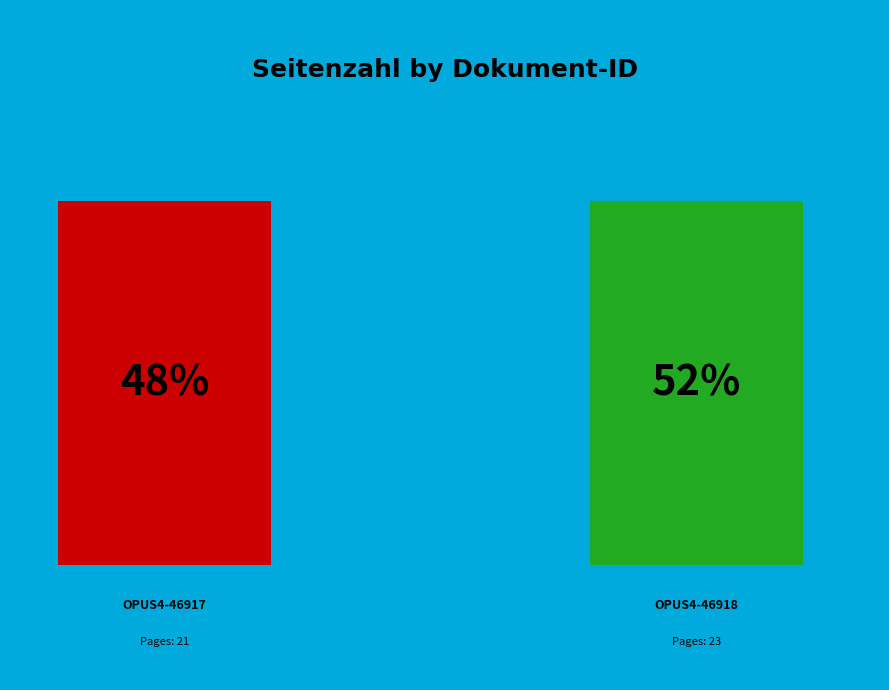

Is the sum of OPUS4-46917 and OPUS4-46918 greater than half?

Yes